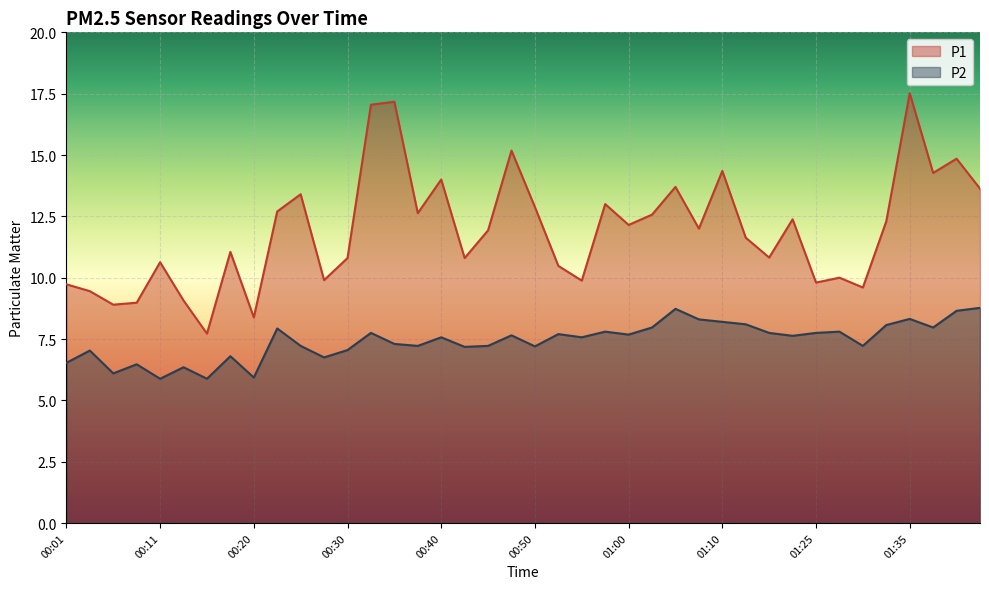

Which series has the largest total across all categories?

P1